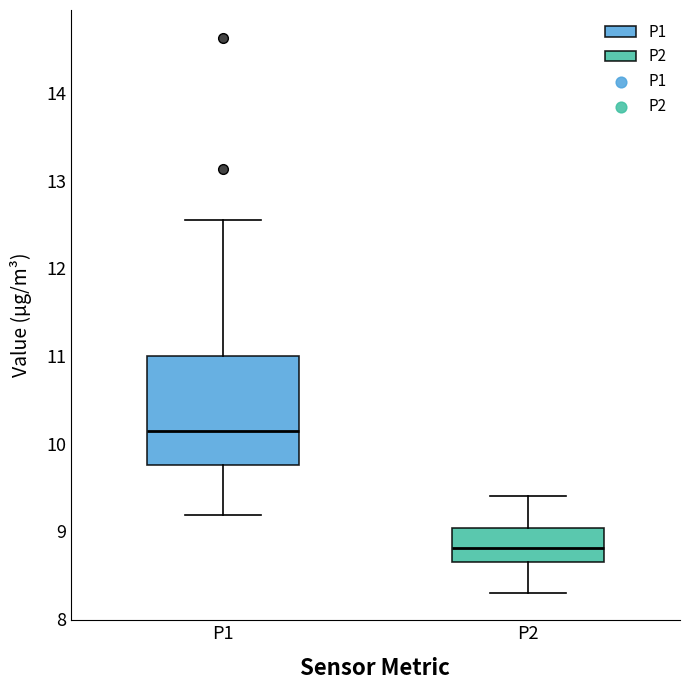

Reading left to right, transcribe this box plot: for each box, give where its median line is, the range the box spans, and where its two whiskers end, as read against the y-axis. The values are not printed on the chart, so give them approximately, as read against the axis.

P1: median 10.1, box 9.8 to 11.0, whiskers 9.2 to 12.6
P2: median 8.8, box 8.7 to 9.0, whiskers 8.3 to 9.4